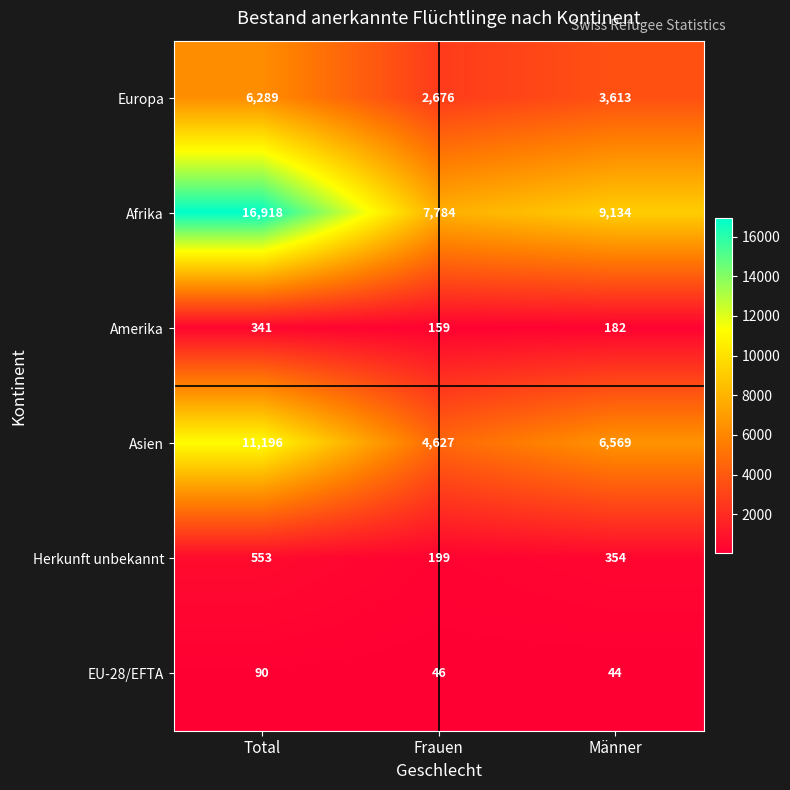

Where is Asien nearest to the value 7911?

Männer